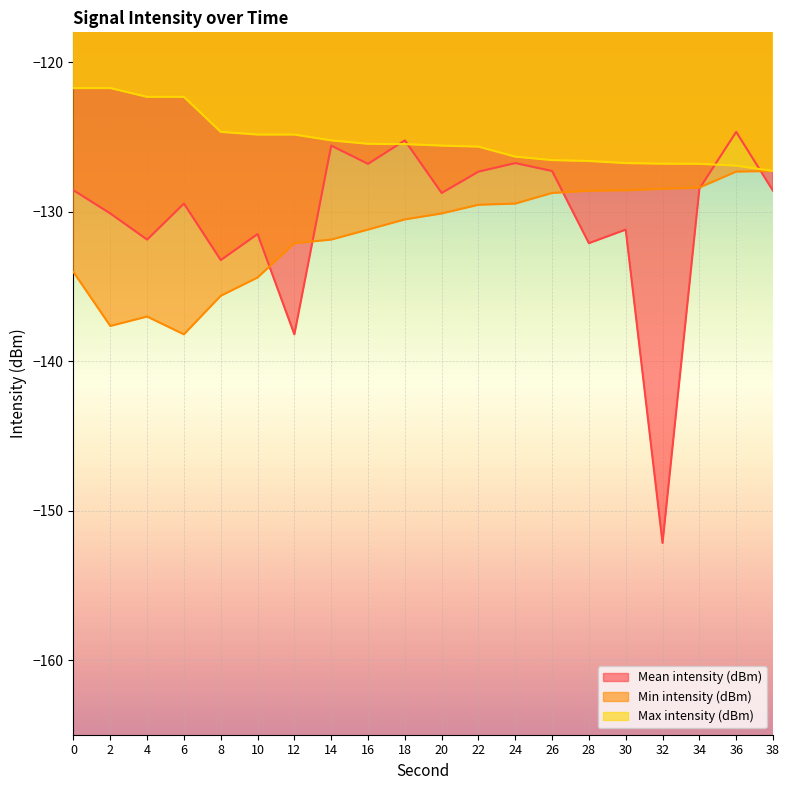

What is the total value across all series at 38?

-383.2